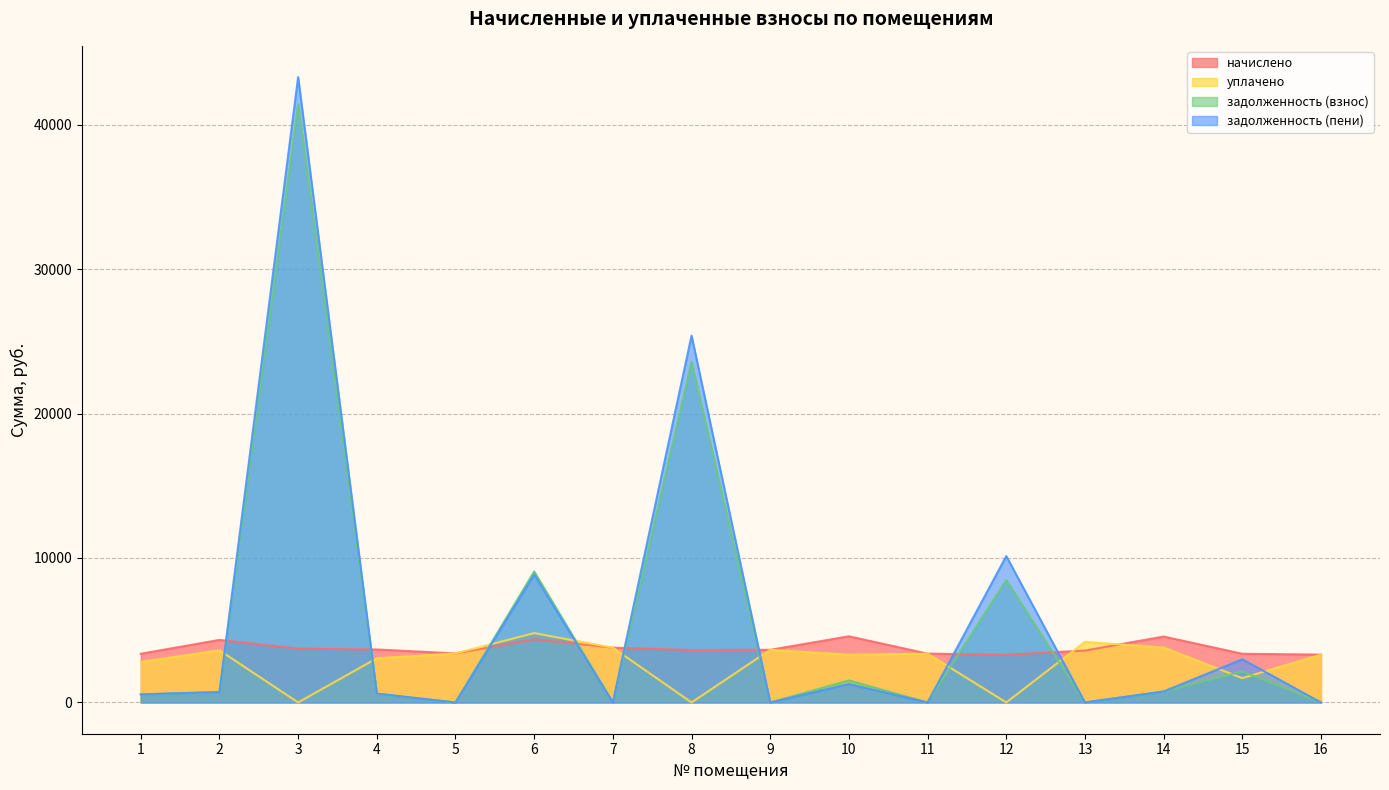

Reading left to right, extract all data points from this chart.

начислено: 3370.0	4330.4	3726.0	3668.0	3394.8	4380.1	3792.2	3626.6	3643.2	4578.8	3378.2	3303.7	3593.5	4562.3	3370.0	3312.0
уплачено: 2808.4	3608.8	0.0	3056.8	3394.8	4800.0	3792.2	0.0	3643.2	3306.9	3378.2	0.0	4192.4	3802.0	1685.0	3312.0
задолженность (взнос): 560.3	719.9	41422.5	609.8	0.0	9070.0	0.0	23580.4	0.0	1526.3	0.0	8477.3	0.0	758.5	2144.9	0.0
задолженность (пени): 561.6	721.6	43285.5	611.3	0.0	8860.0	0.0	25393.7	0.0	1271.9	0.0	10129.1	0.0	760.3	2987.4	0.0